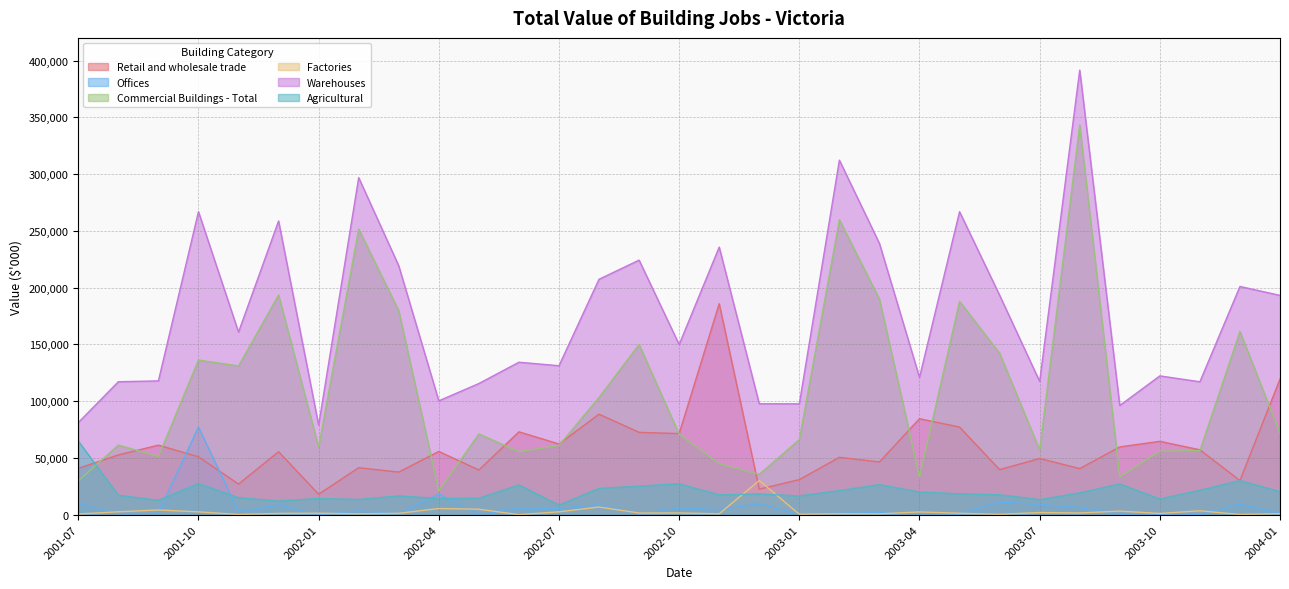

At which category is the sum across all series the highest?

2003-08